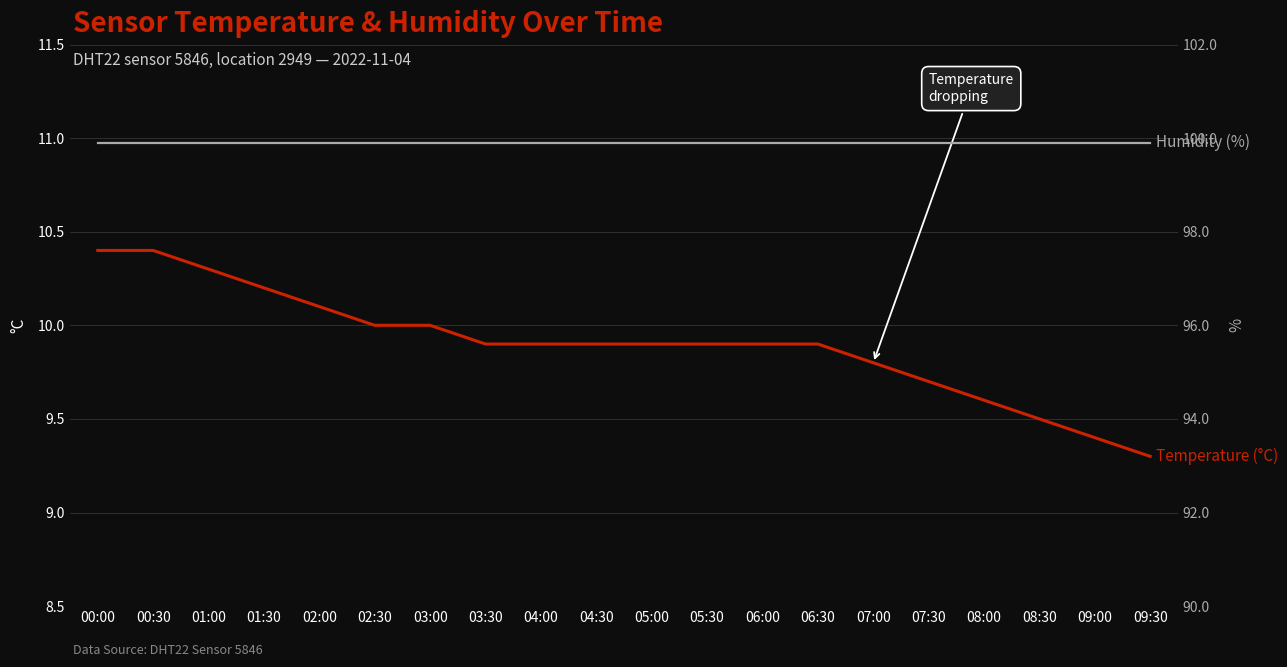

Reading left to right, list all the values displayed in this chart.

temperature: 10.4	10.4	10.3	10.2	10.1	10.0	10.0	9.9	9.9	9.9	9.9	9.9	9.9	9.9	9.8	9.7	9.6	9.5	9.4	9.3
humidity: 99.9	99.9	99.9	99.9	99.9	99.9	99.9	99.9	99.9	99.9	99.9	99.9	99.9	99.9	99.9	99.9	99.9	99.9	99.9	99.9